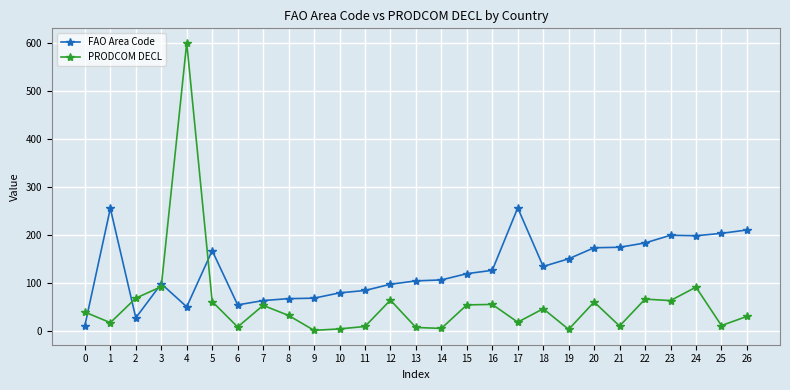

What is the average value of the PRODCOM DECL series?

58